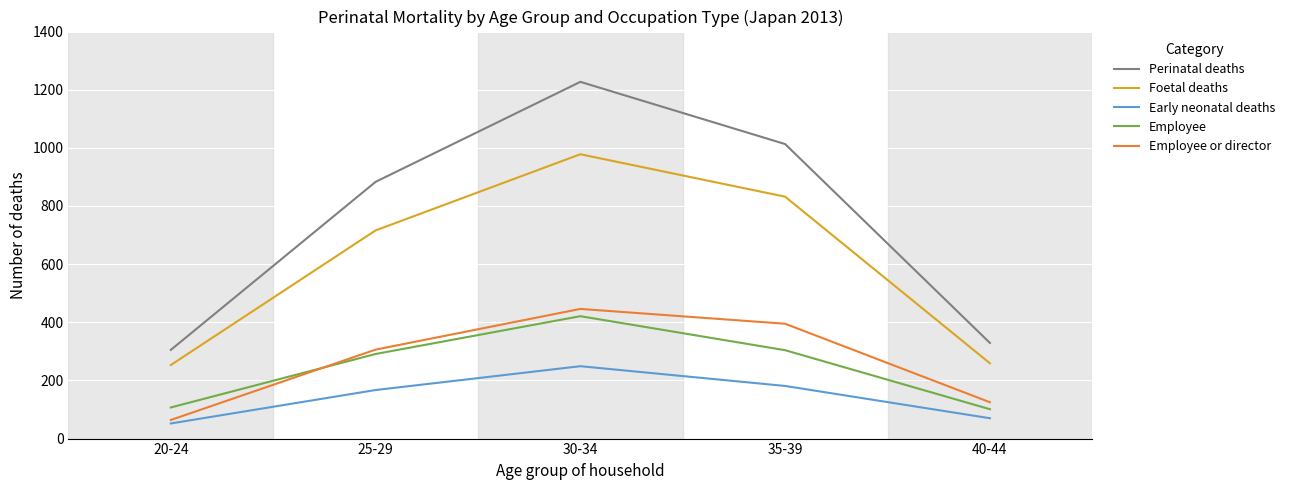

What is the sum of all Perinatal deaths values?

3757